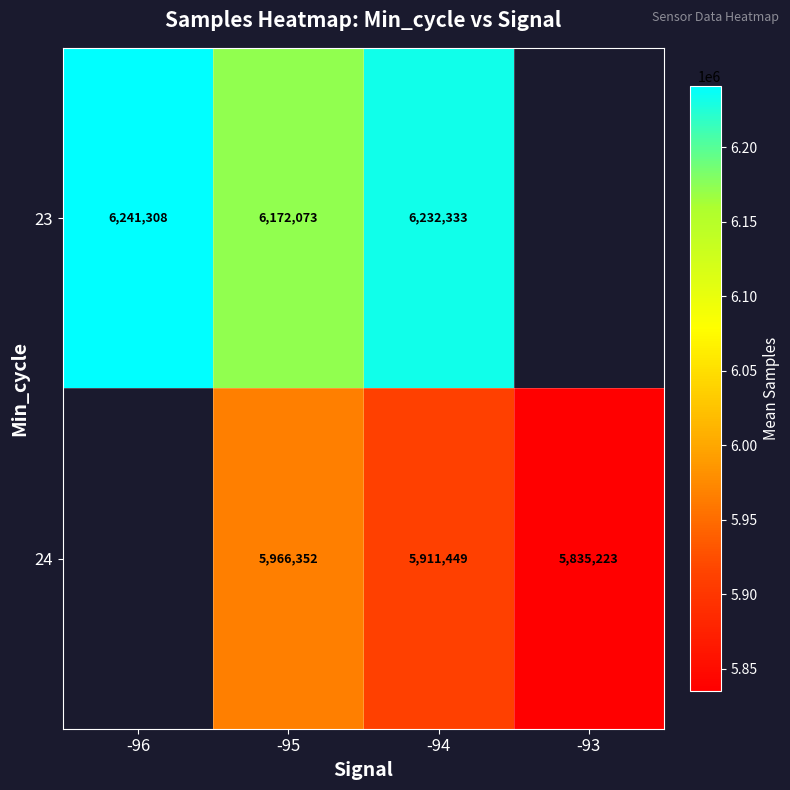

Which series changed the most between -95 and -94?

23